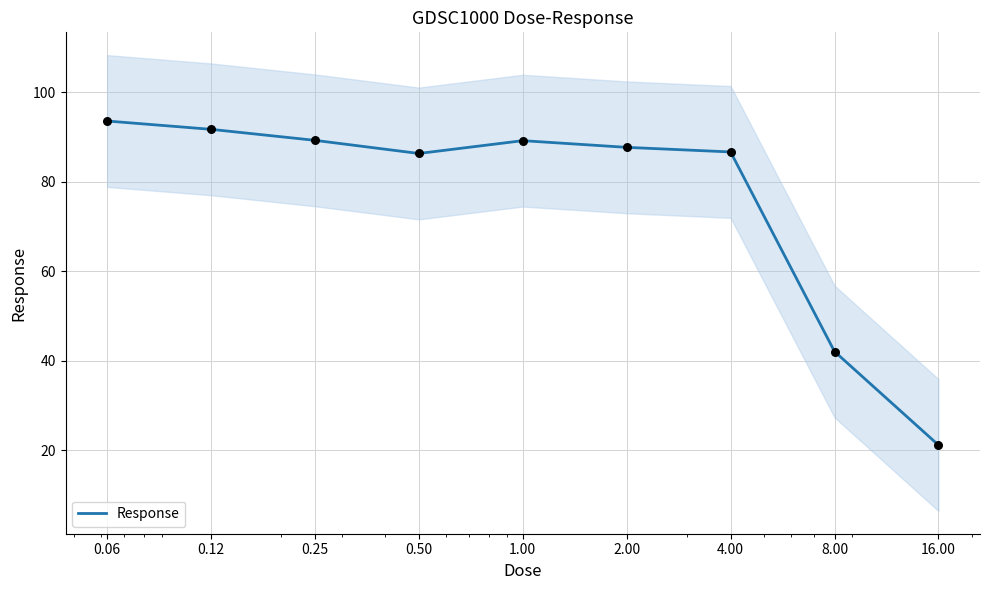

What is the change in value from 0.12 to 16.00?

-70.5